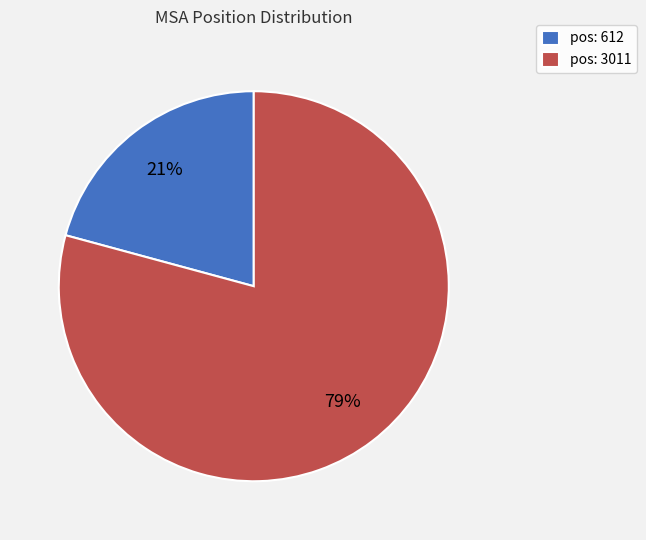

To the nearest percent, what percentage of the pie is pos: 612?

21%